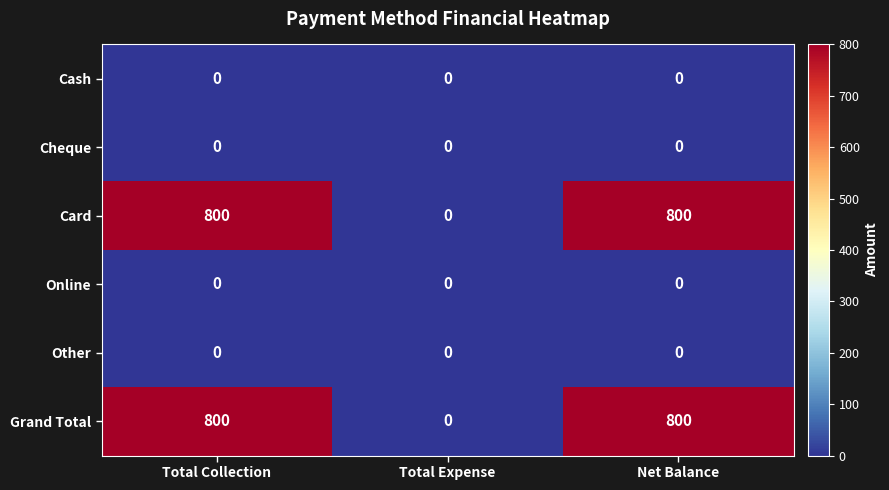

What is the difference between the highest and lowest values at Net Balance?

800